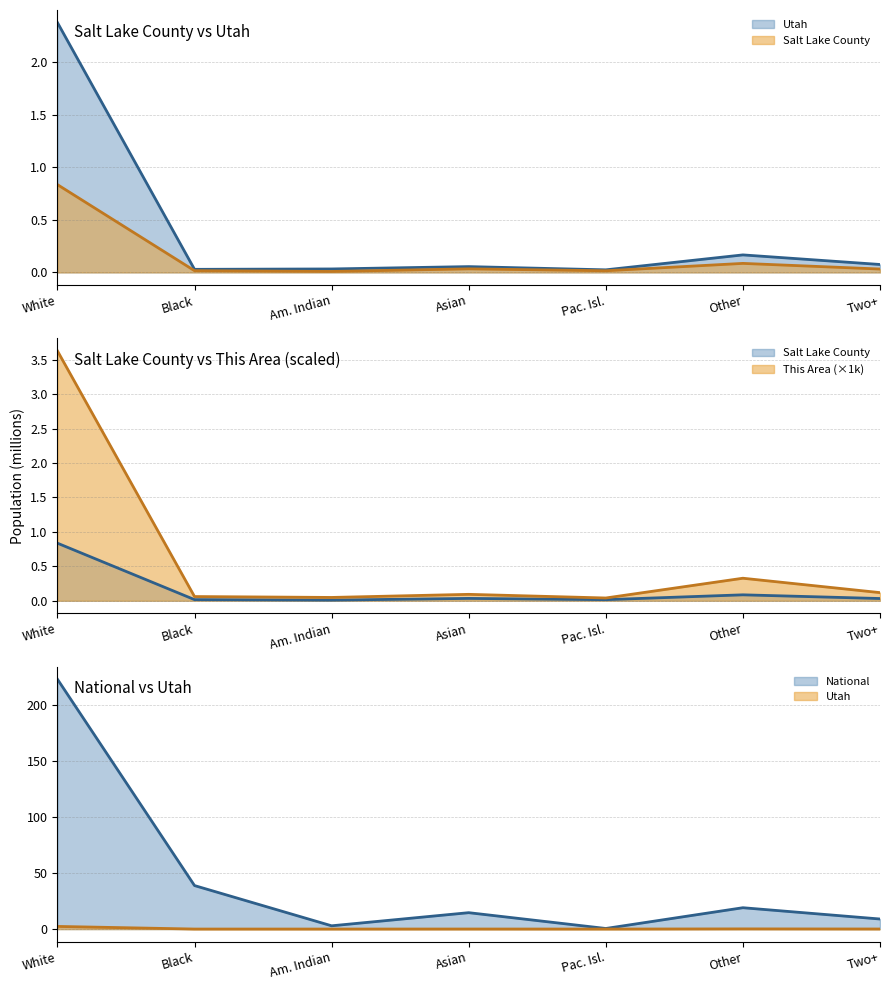

What is the difference between the highest and lowest values at Other?

19.0